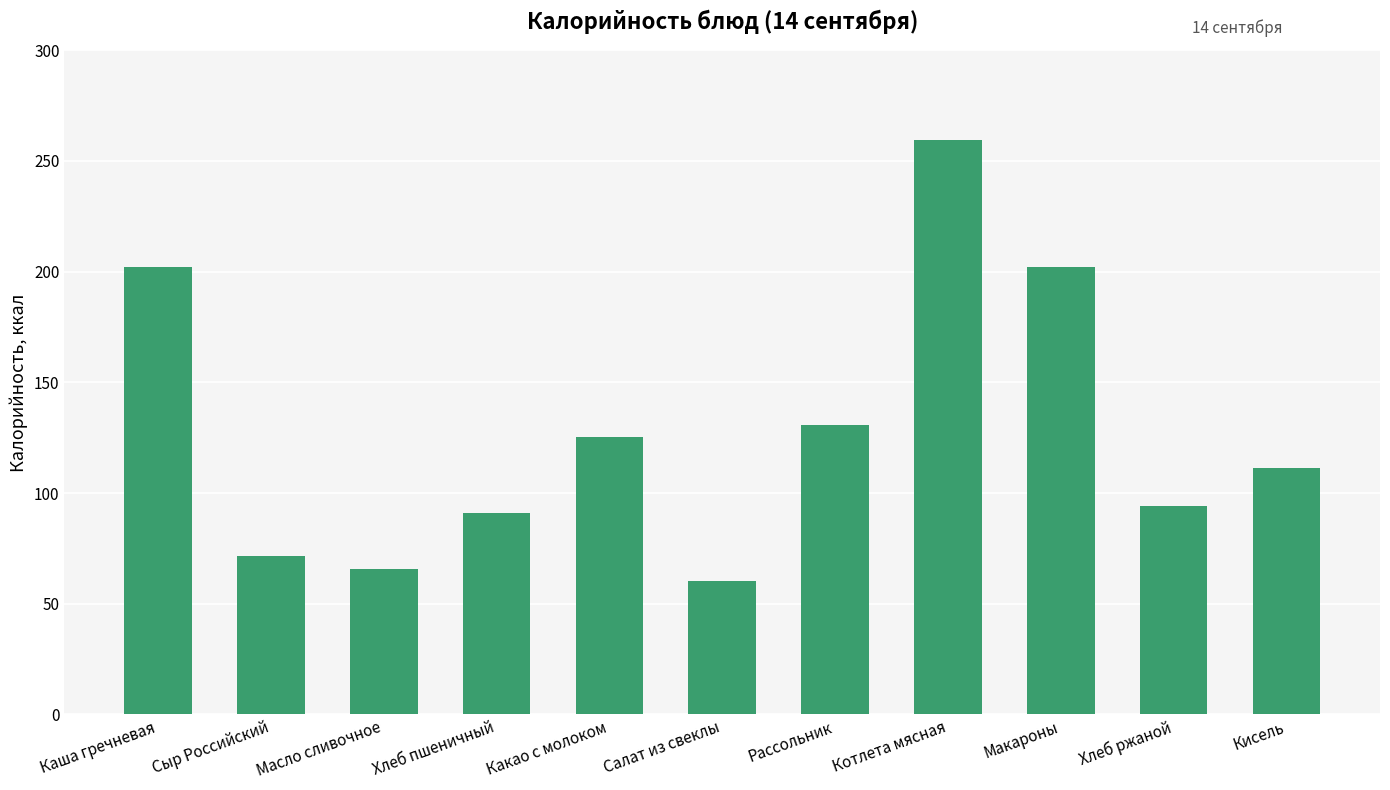

What is the change in value from Котлета мясная to Кисель?

-148.1